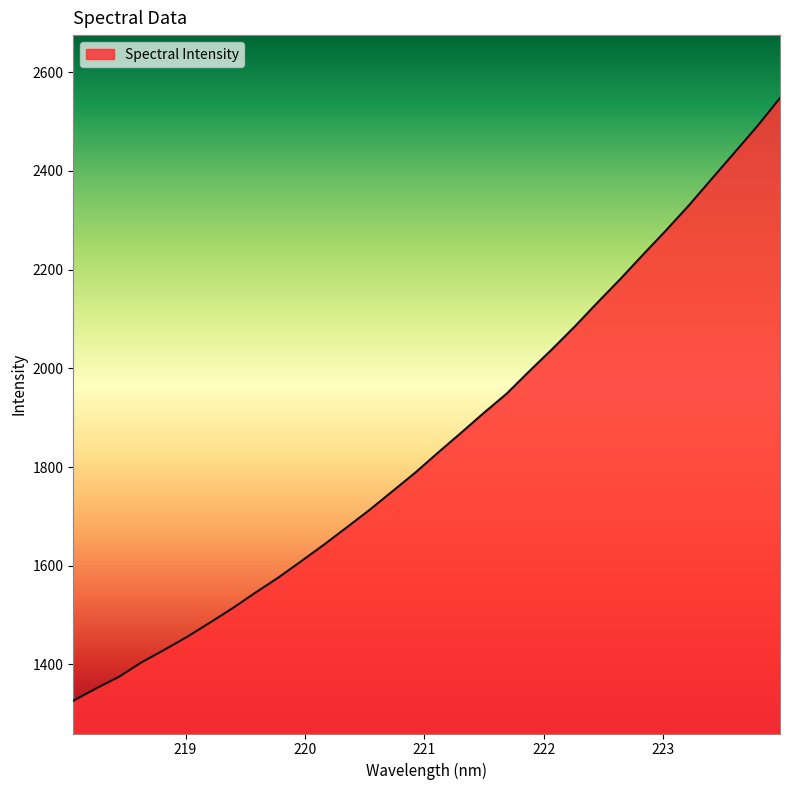

What is the smallest value displayed?

1326.4